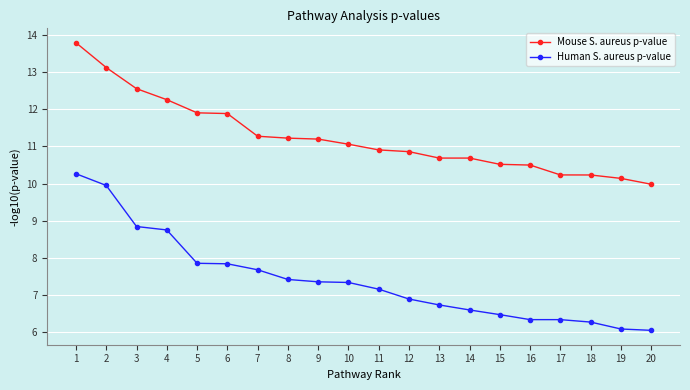

True or false: Human S. aureus p-value has a value of 12.4 at 3.

False